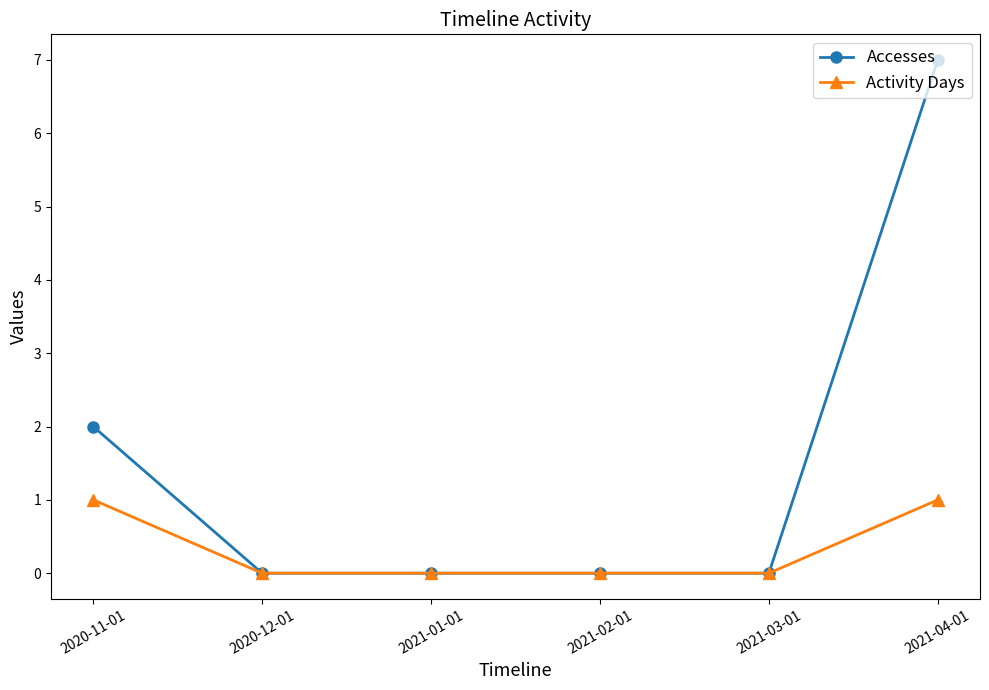

Rank the series by their average value, from lowest to highest.

Activity Days, Accesses